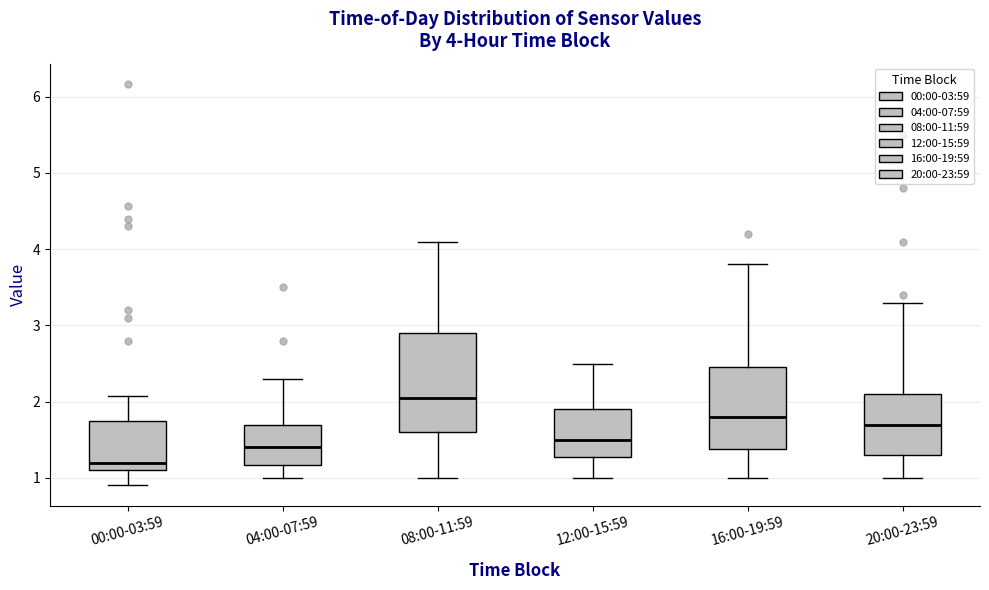

Comparing the boxes themselves (not the whiskers), which one is the tallest?

08:00-11:59